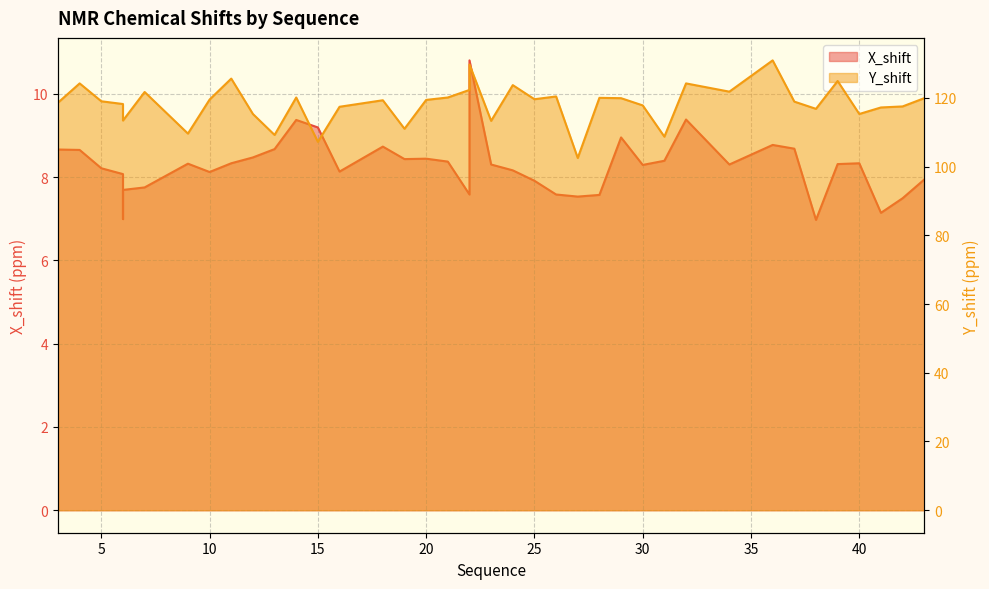

What is the difference between the maximum and minimum values in the X_shift series?

3.8